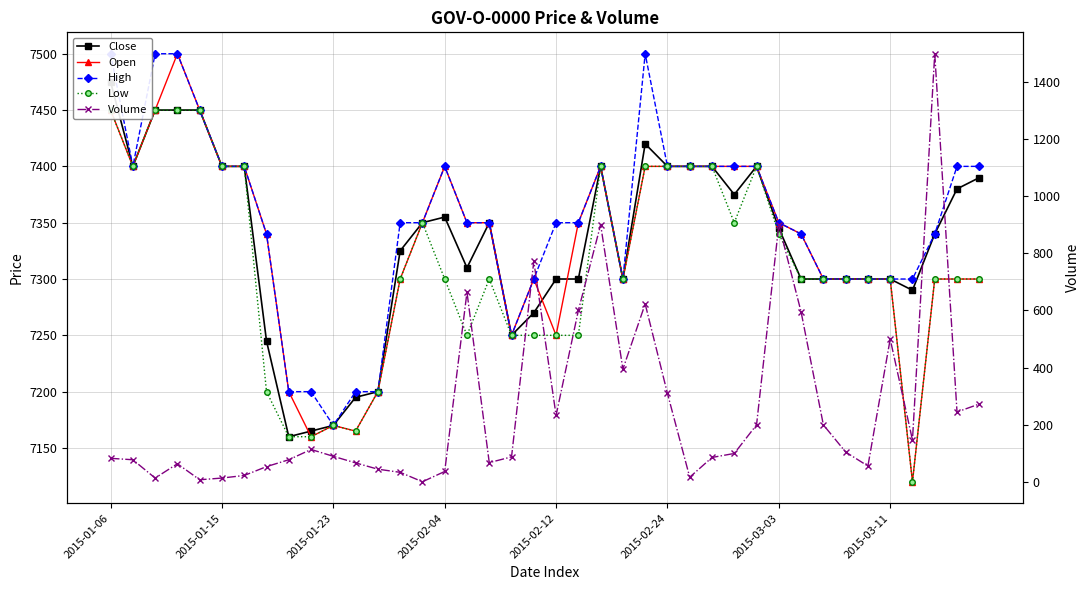

What is the label of the 1st point from the right?

39